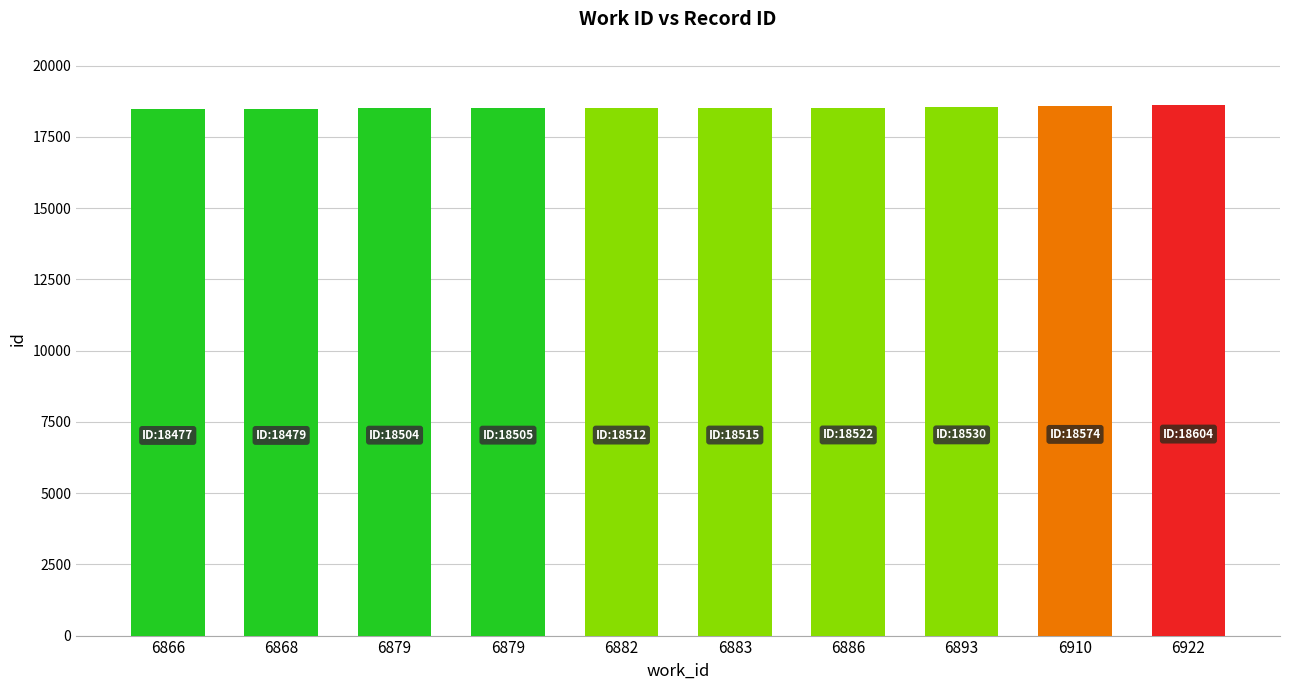

Where is the data nearest to the value 18540?

6893